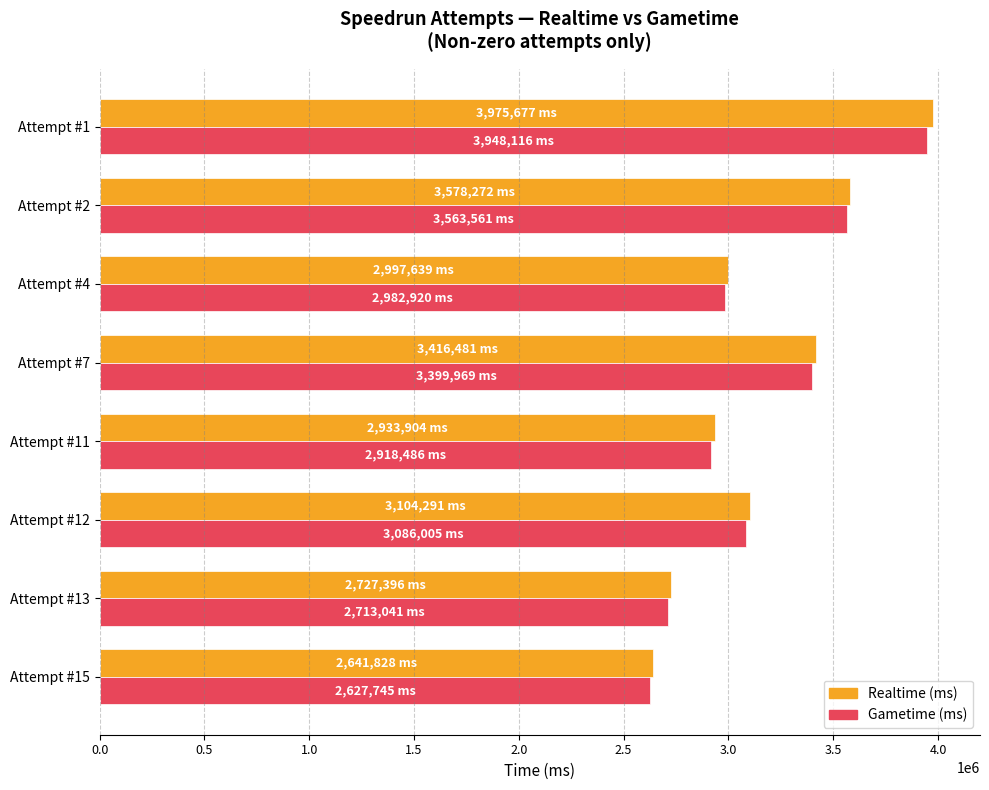

The value of Realtime (ms) at Attempt #1 is 3975677. True or false?

True